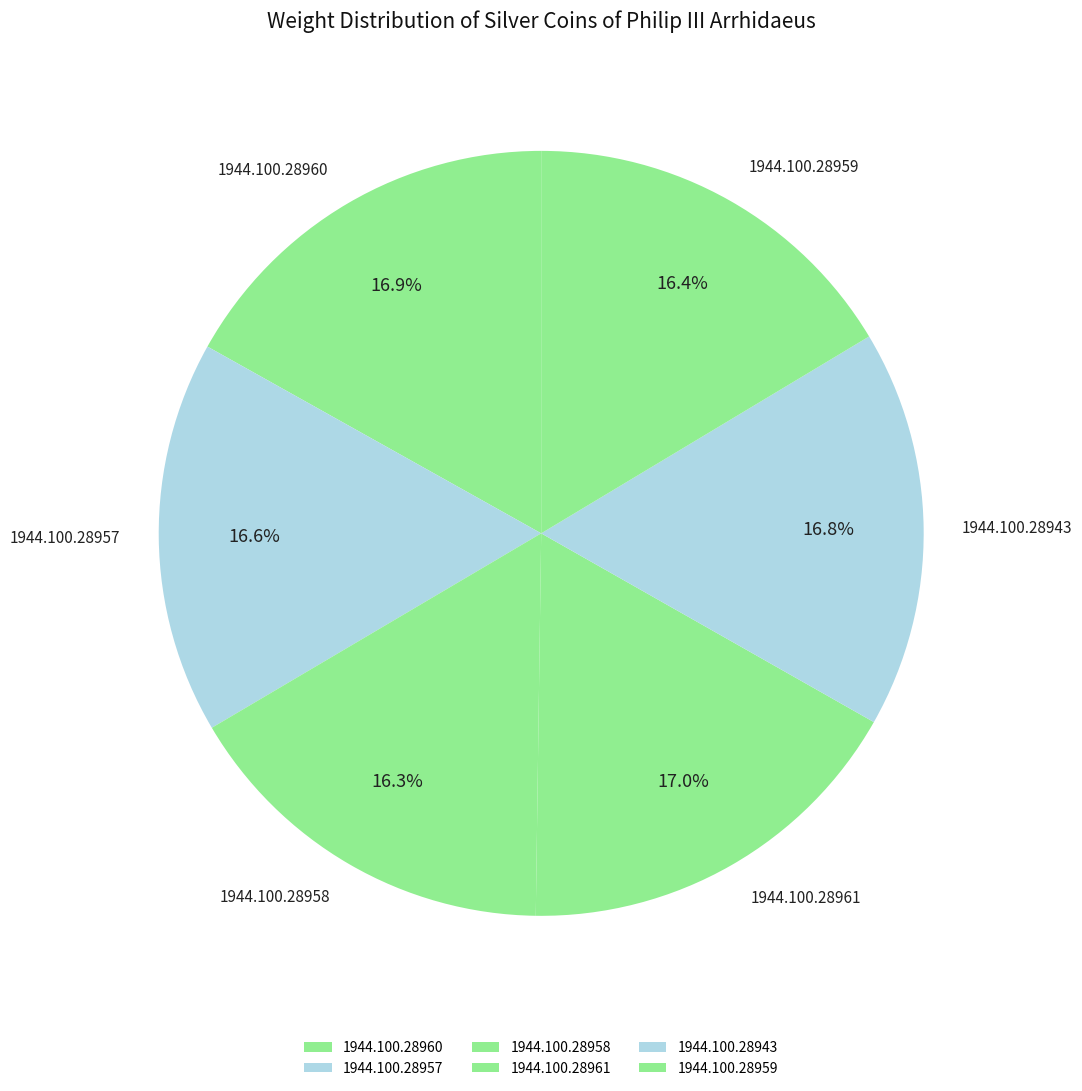

Does 1944.100.28960 account for over 50% of the chart?

No